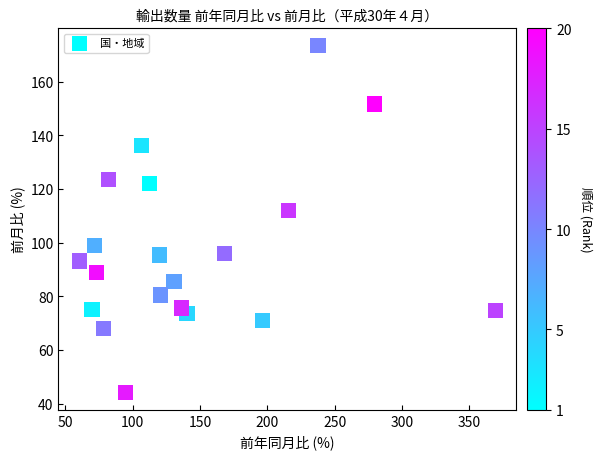

What is the range of X values (max minus min)?

308.9